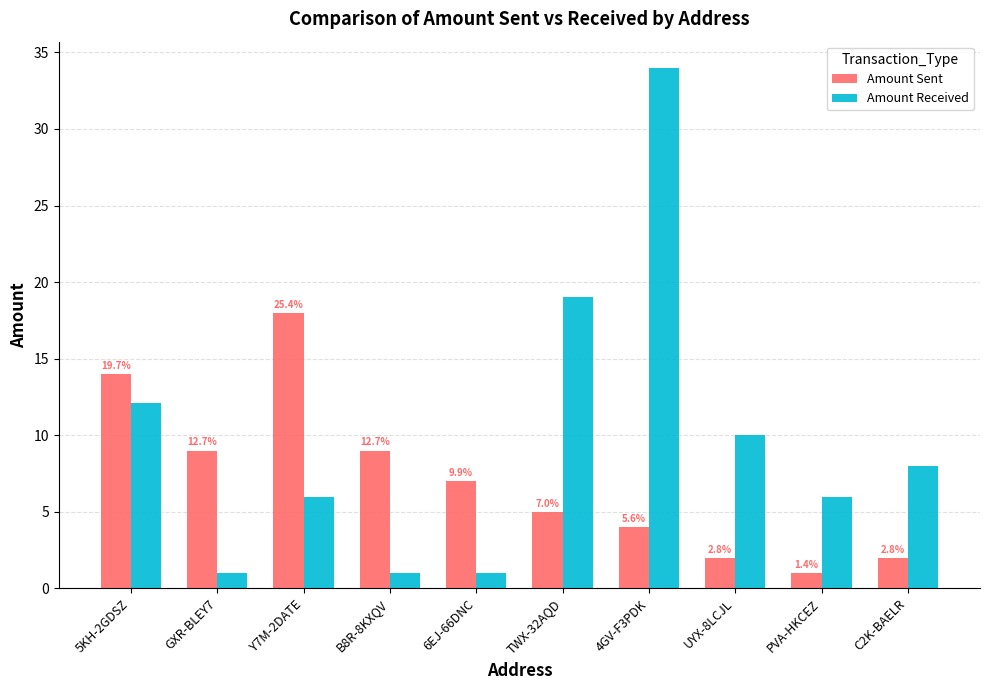

What is the label of the 3rd bar from the left?

Y7M-2DATE